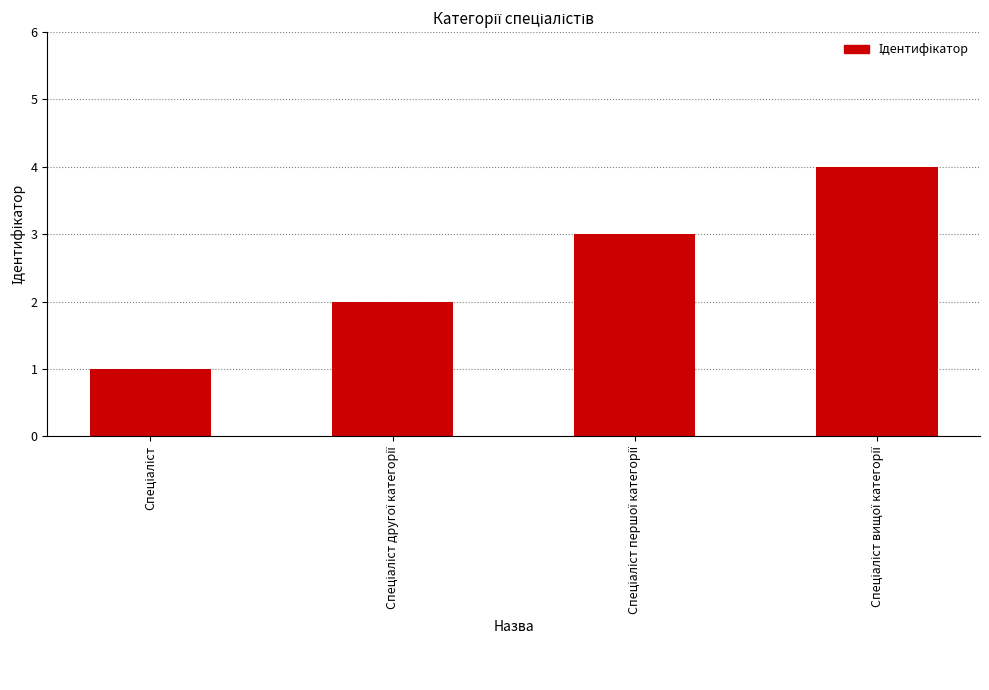

What is the maximum value shown in the chart?

4